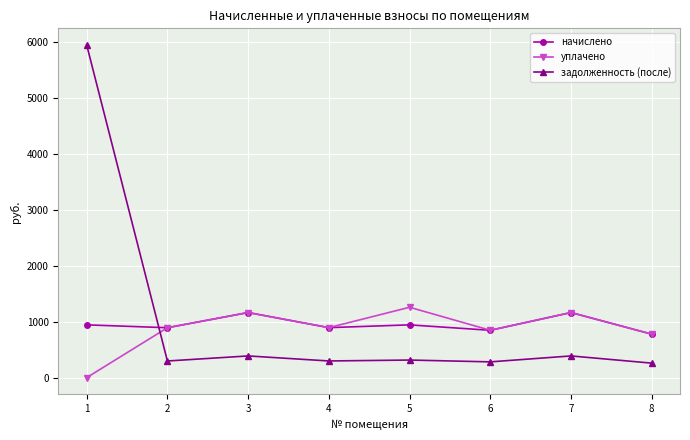

Where does the уплачено series first go above 894?

3